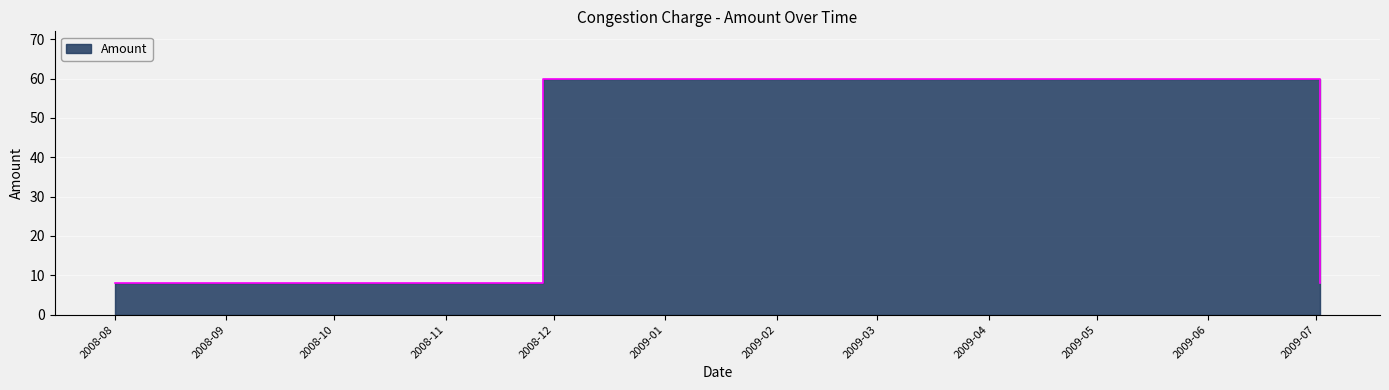

What is the value of the 5th point from the left?

60